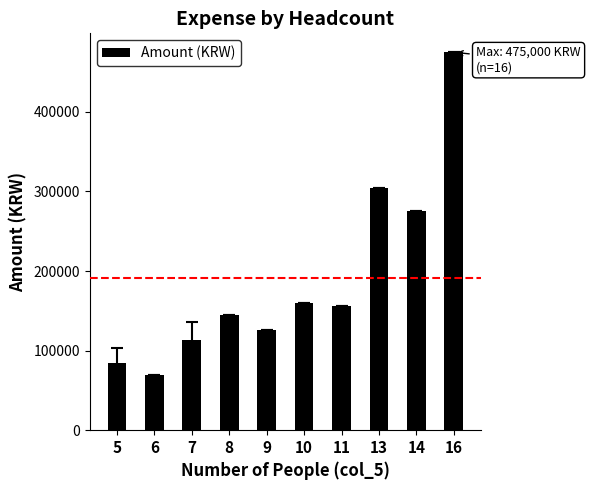

Count the number of categories in the chart.

10